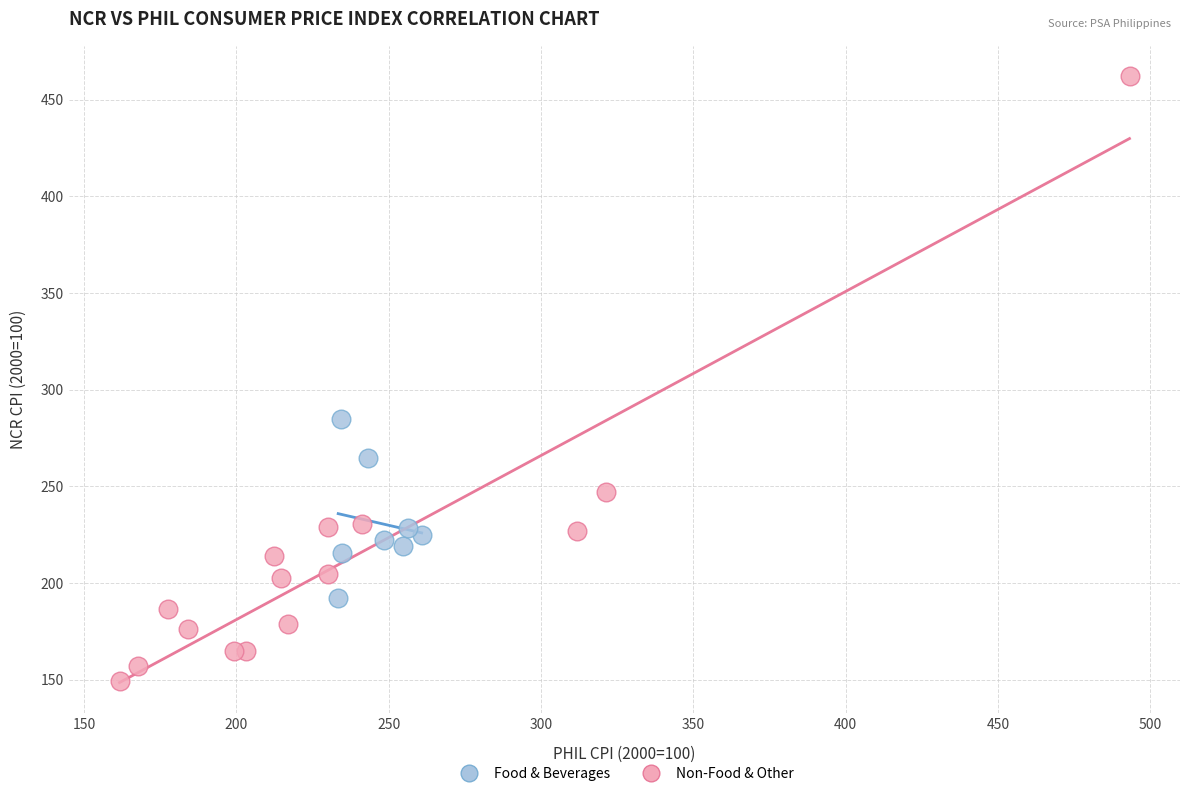

Which series reaches the maximum Y coordinate?

Non-Food & Other